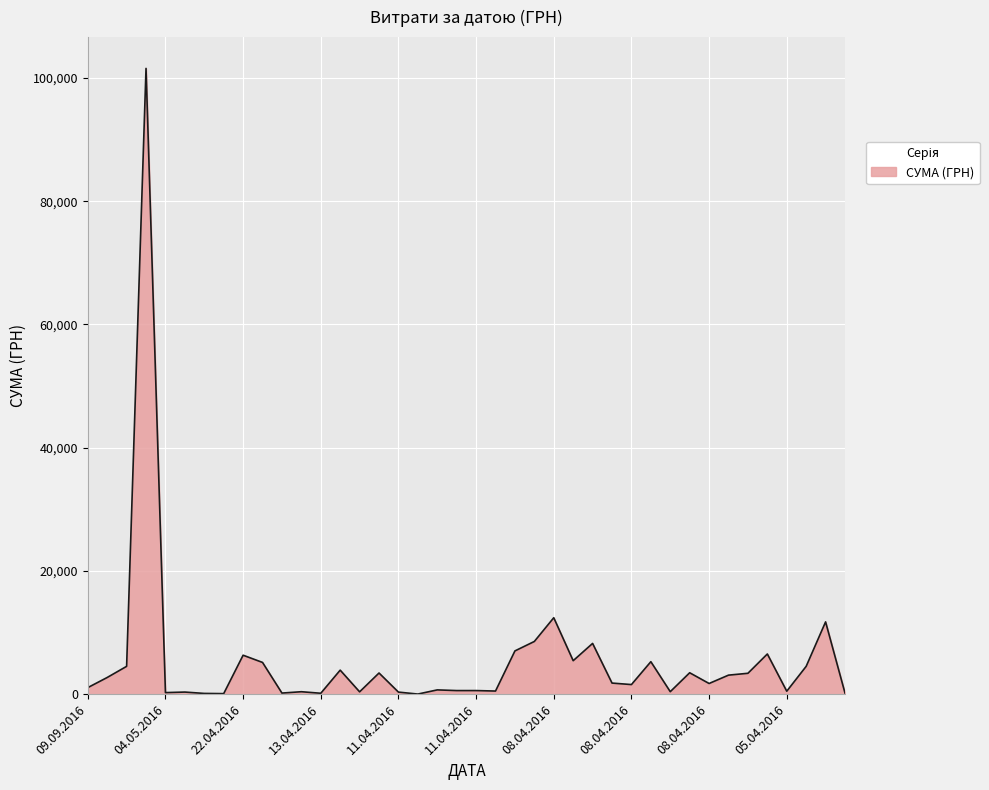

How many lines are shown in the chart?

1